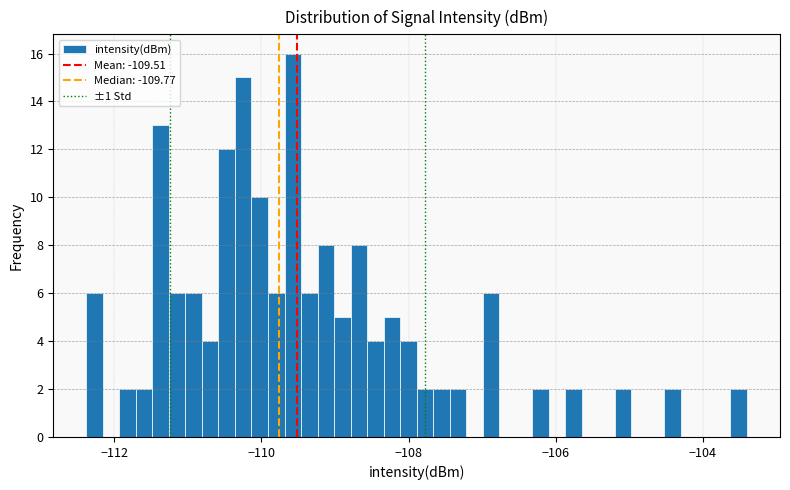

Read against the x-axis, roughly where is the centre of the tallest bar?

-109.6